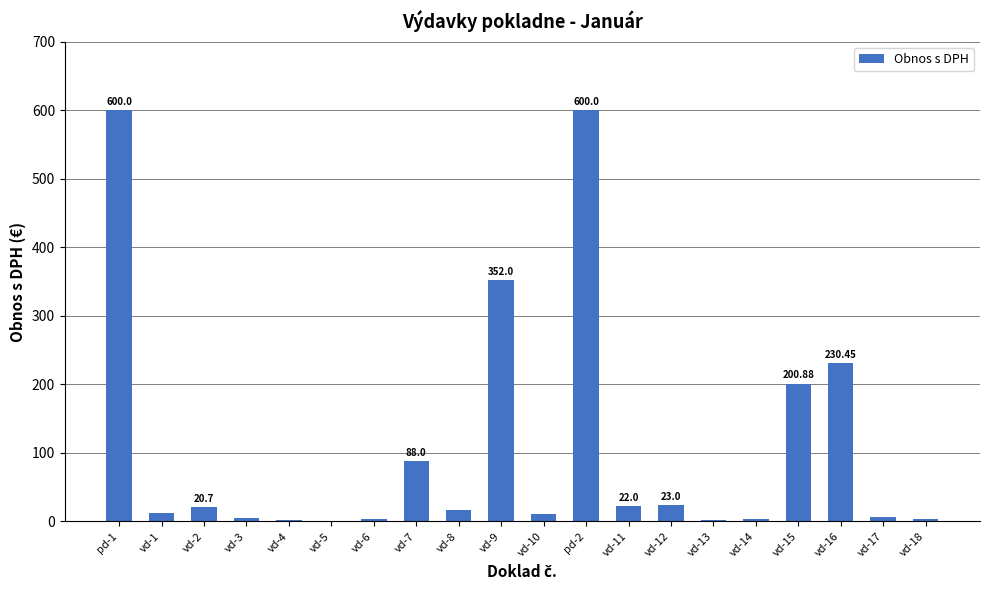

What is the sum of the values at pd-2 and pd-1?

1200.0